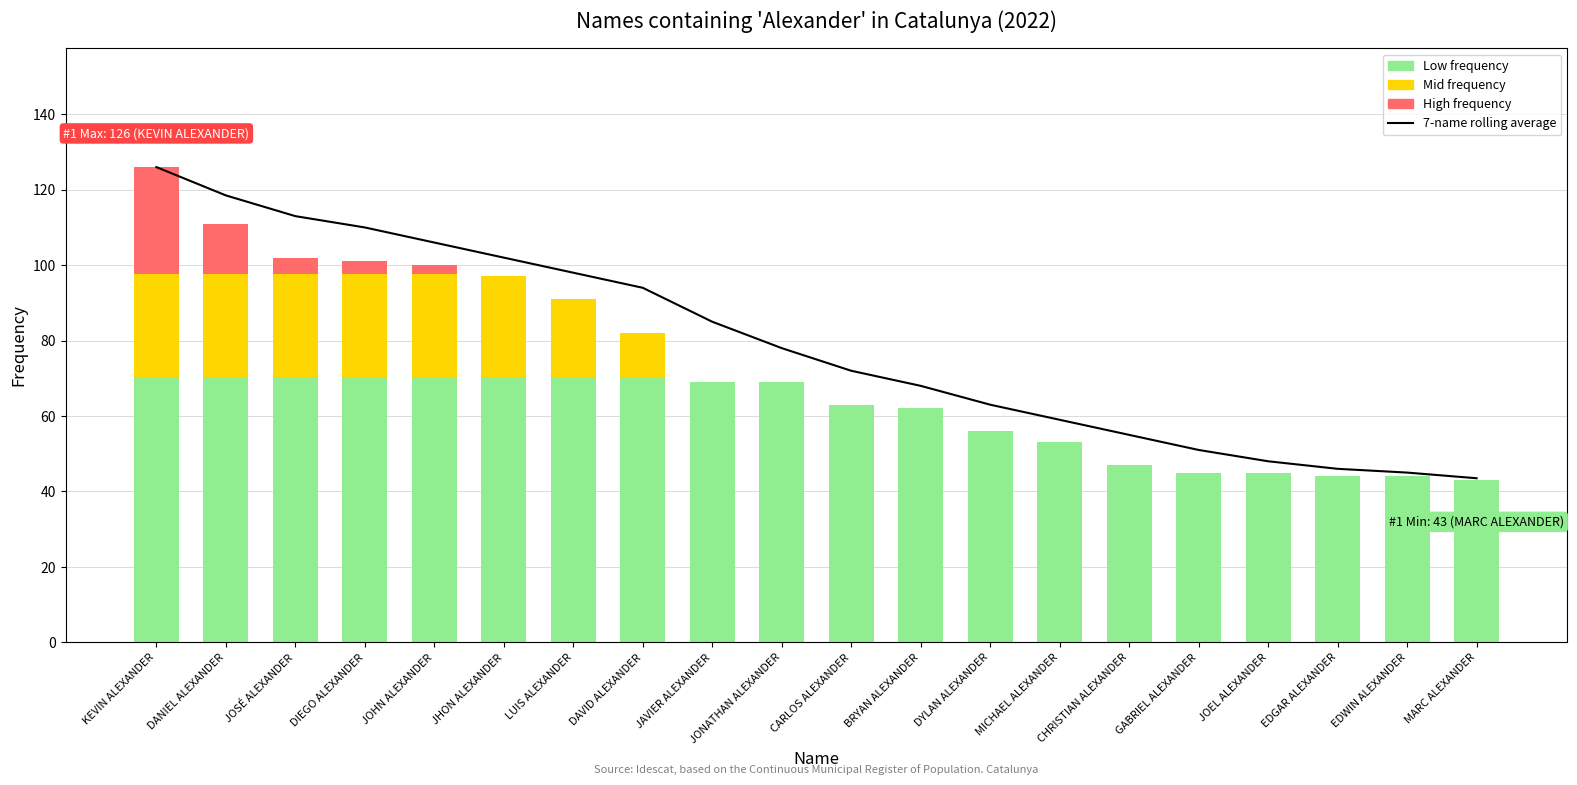

Where does the data first go above 78?

KEVIN ALEXANDER